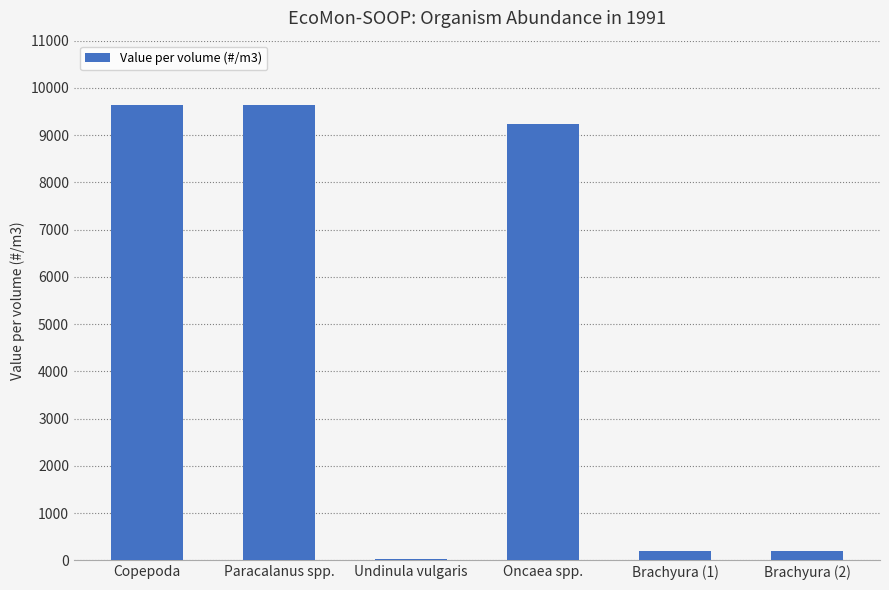

What is the difference between the second highest and minimum values?

9608.0